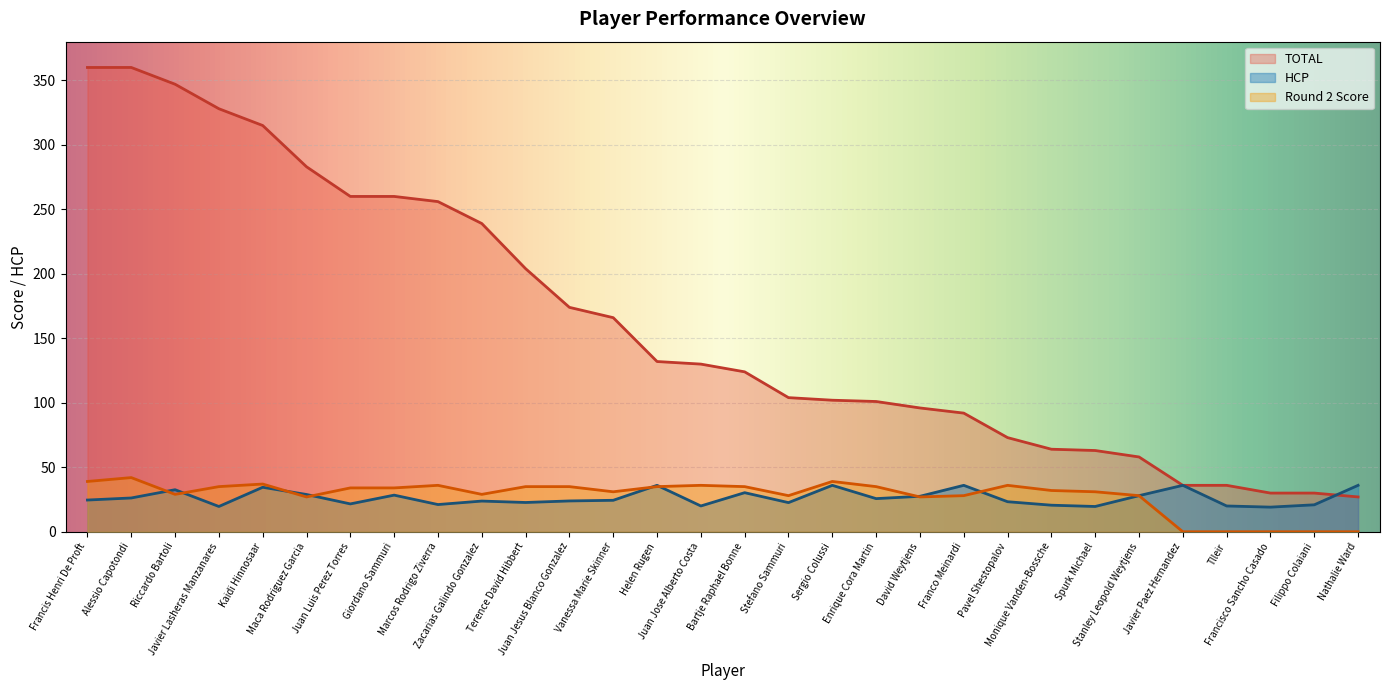

Reading left to right, what are all the values shown in this chart?

TOTAL: 360.0	360.0	347.0	328.0	315.0	283.0	260.0	260.0	256.0	239.0	204.0	174.0	166.0	132.0	130.0	124.0	104.0	102.0	101.0	96.0	92.0	73.0	64.0	63.0	58.0	36.0	36.0	30.0	30.0	27.0
HCP: 24.6	26.2	32.6	19.6	34.5	28.9	21.6	28.4	21.1	23.8	22.7	23.9	24.4	36.0	20.0	30.3	22.6	36.0	25.7	27.5	36.0	23.3	20.6	19.6	28.0	36.0	20.0	19.1	20.9	36.0
Round 2 Score: 39.0	42.0	29.0	35.0	37.0	27.0	34.0	34.0	36.0	29.0	35.0	35.0	31.0	35.0	36.0	35.0	28.0	39.0	35.0	27.0	28.0	36.0	32.0	31.0	28.0	0.0	0.0	0.0	0.0	0.0